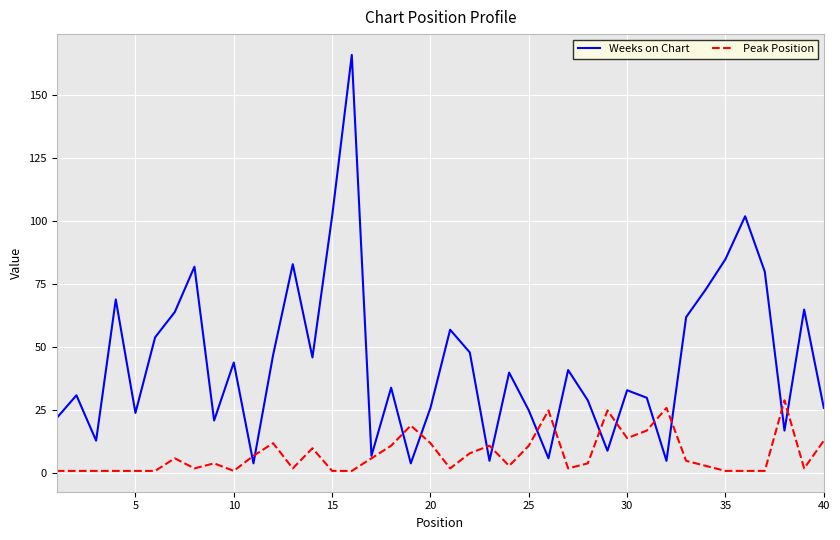

What is the minimum value for Weeks on Chart?

4